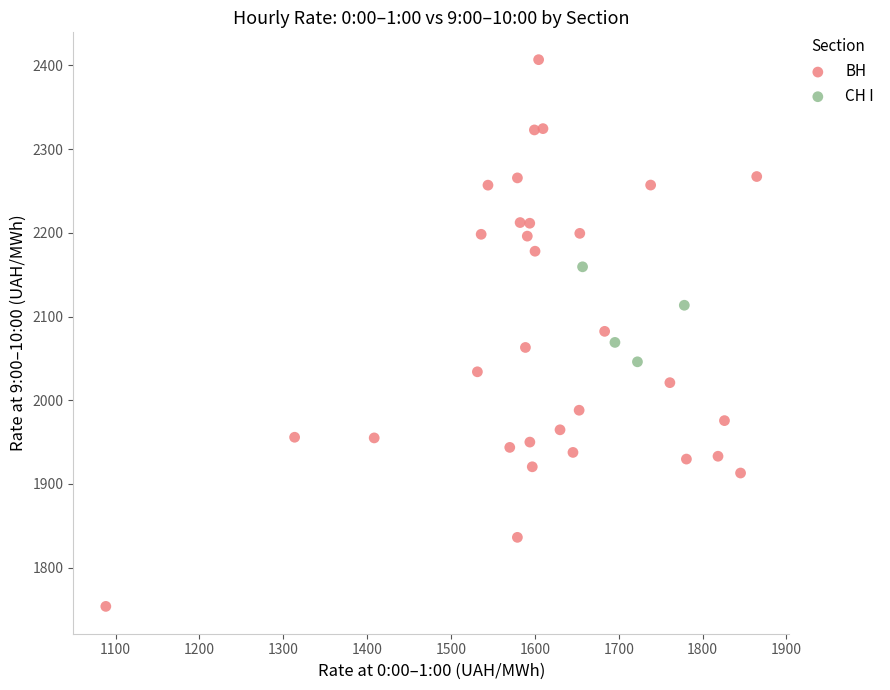

Which series reaches the minimum Y coordinate?

ВН